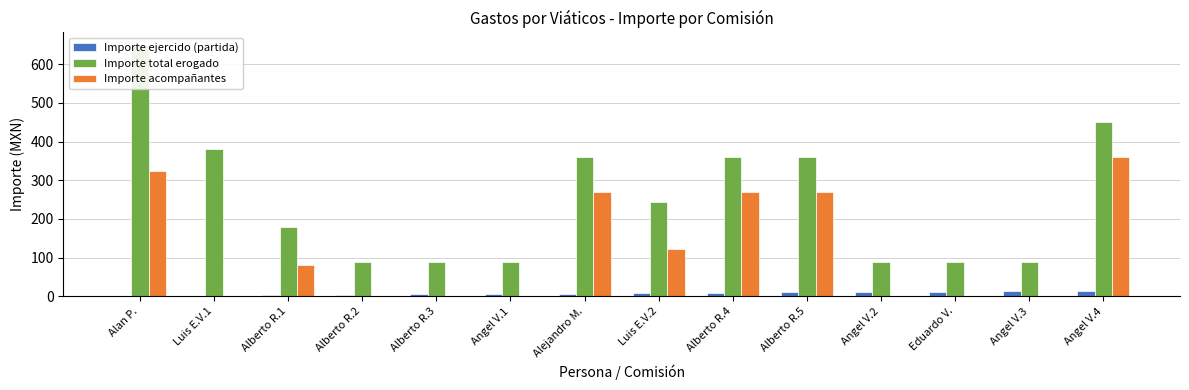

How many data points does each series have?

14